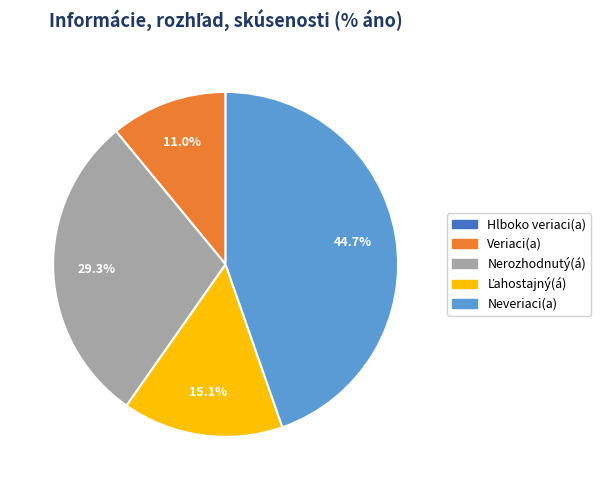

What portion of the pie excludes Nerozhodnutý(á)?

70.7%